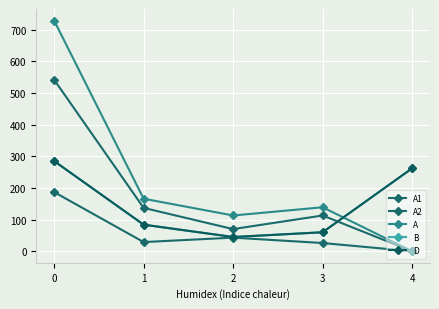

At which category does D reach its first local valley?

2